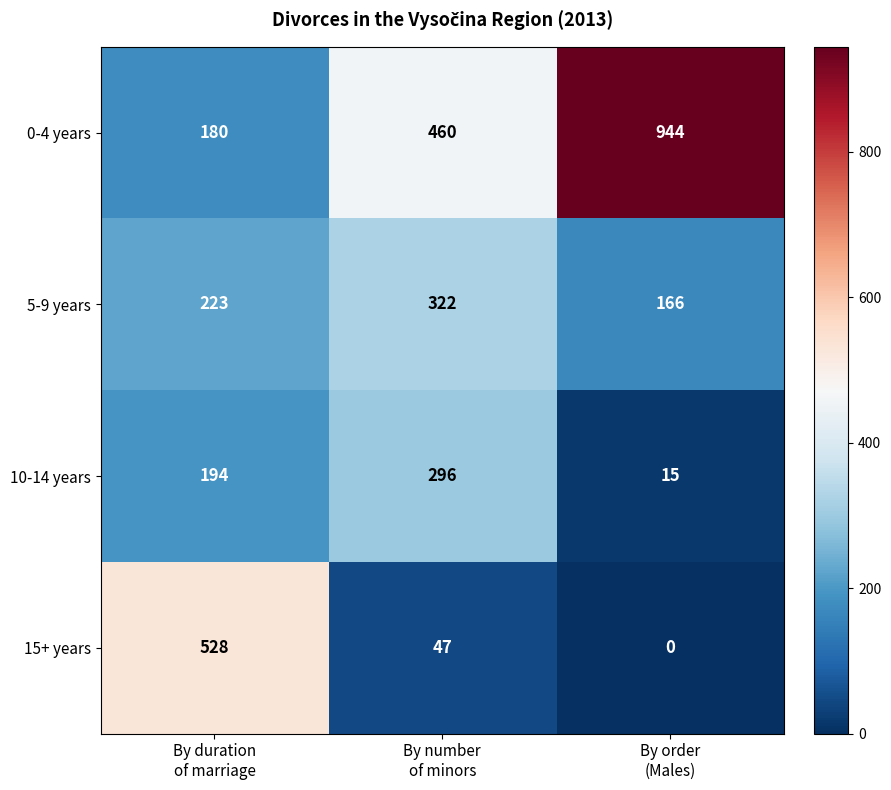

What is the sum of all 5-9 years values?

711